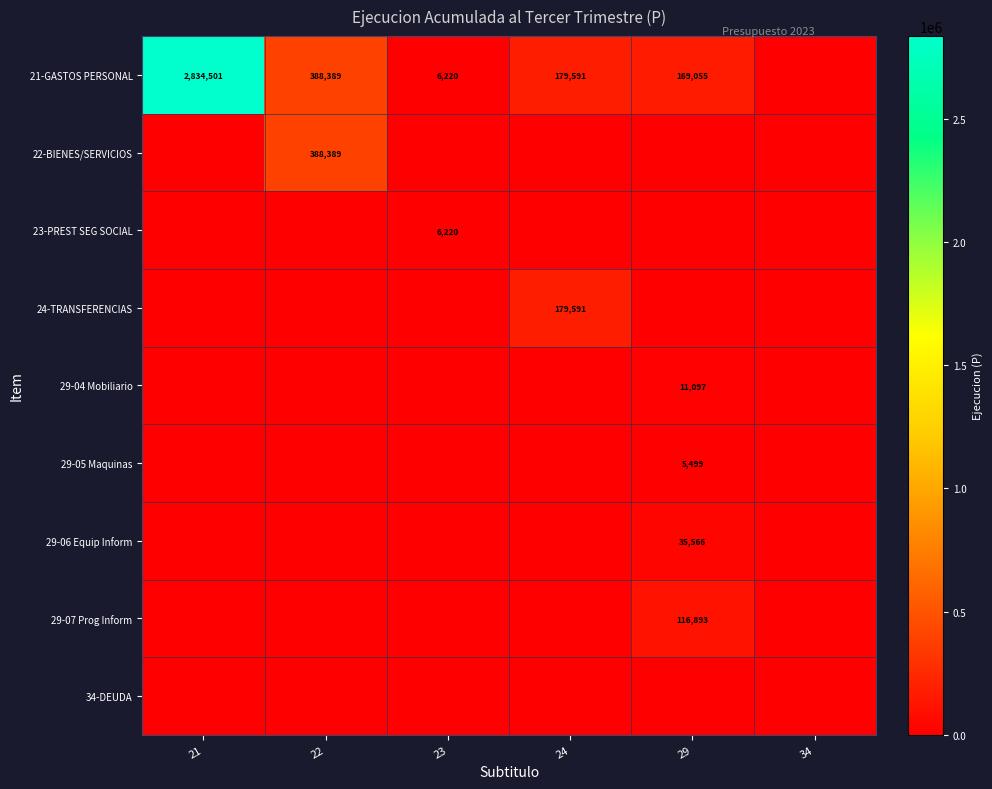

True or false: 23-PREST SEG SOCIAL has a value of 2745 at 24.

False